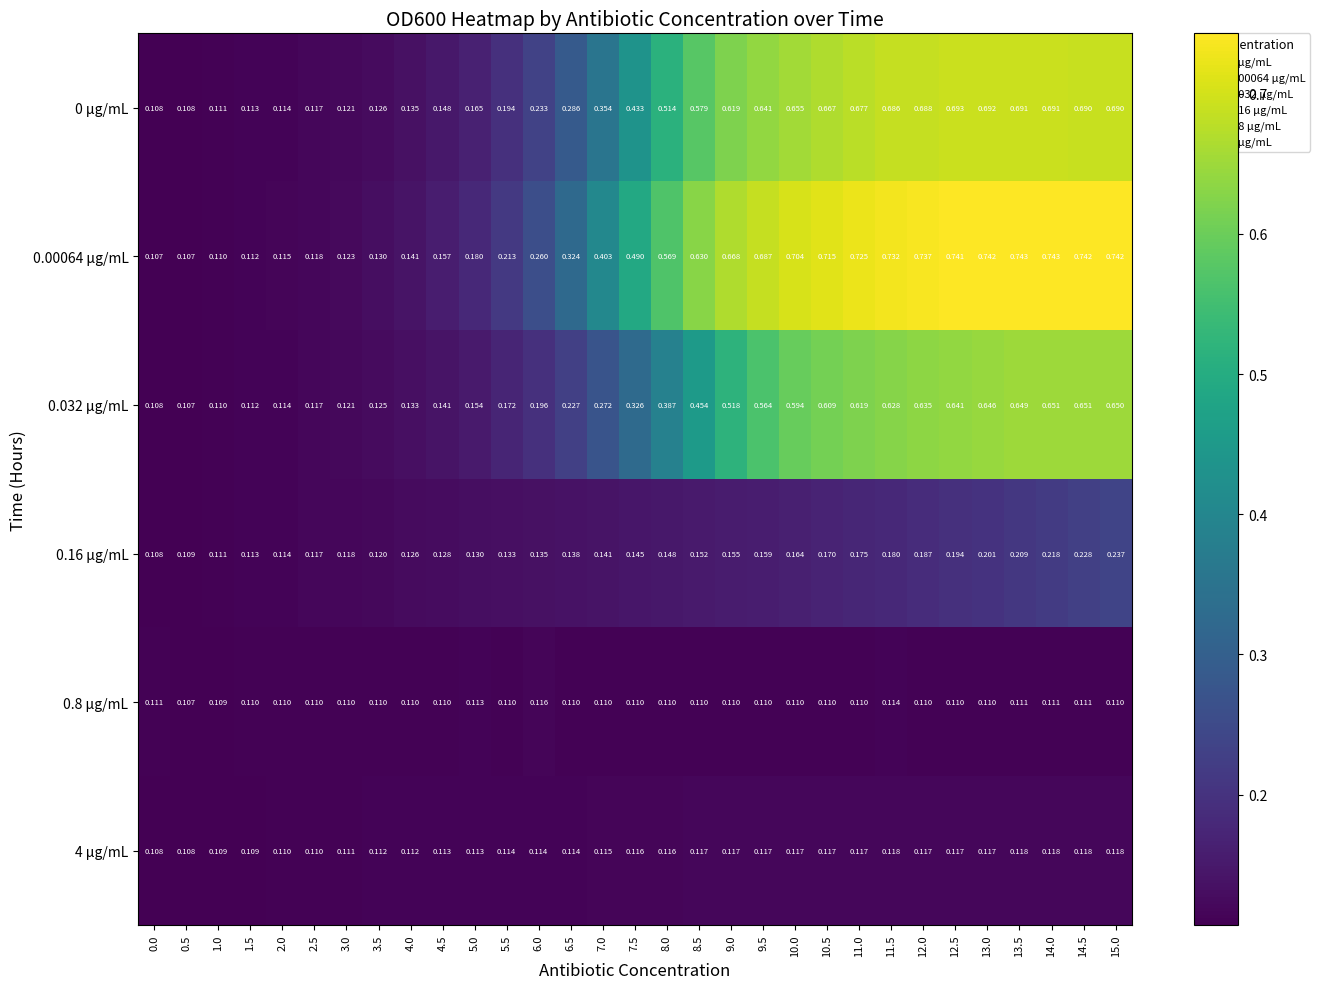

How many categories are shown in the chart?

31